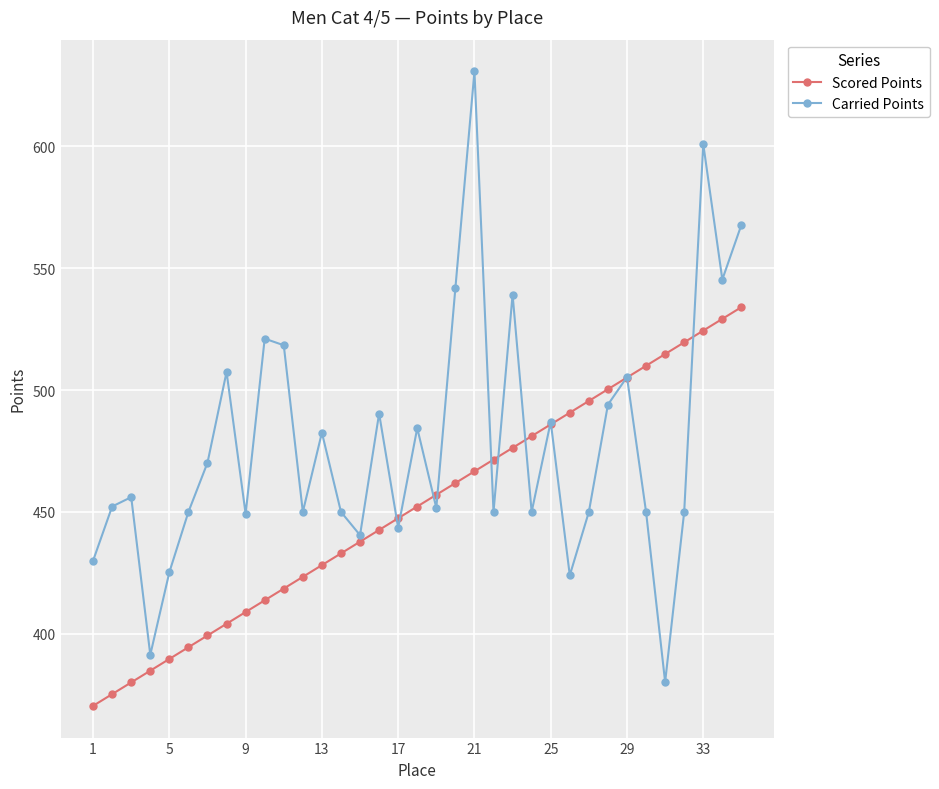

What is the maximum value shown in the chart?

630.7